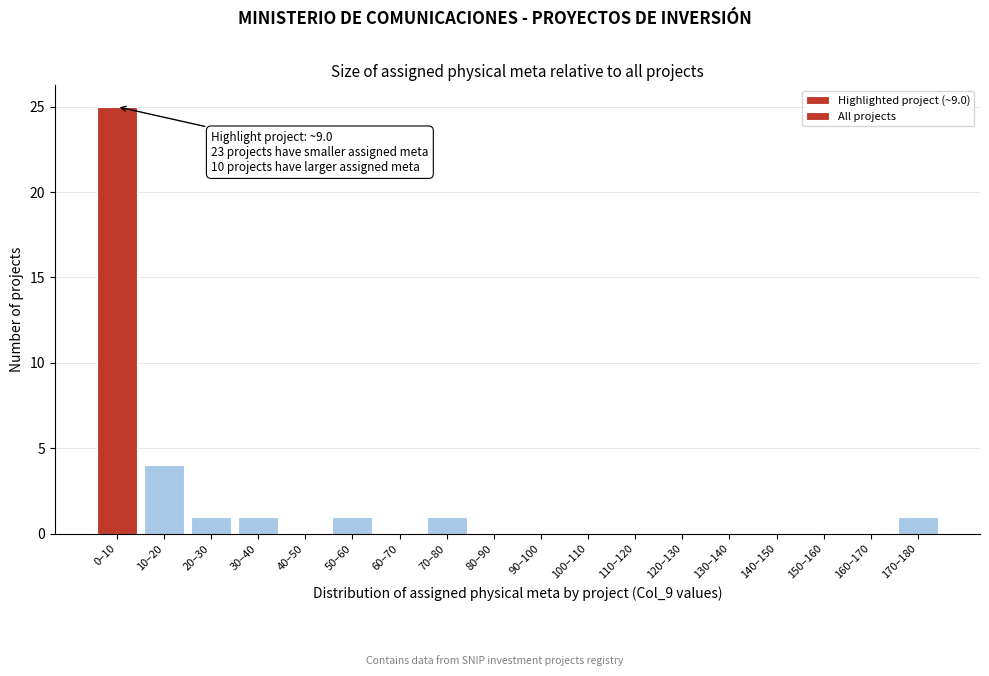

Reading left to right, transcribe all the data shown in this chart.

0–10=25	10–20=4	20–30=1	30–40=1	40–50=0	50–60=1	60–70=0	70–80=1	80–90=0	90–100=0	100–110=0	110–120=0	120–130=0	130–140=0	140–150=0	150–160=0	160–170=0	170–180=1